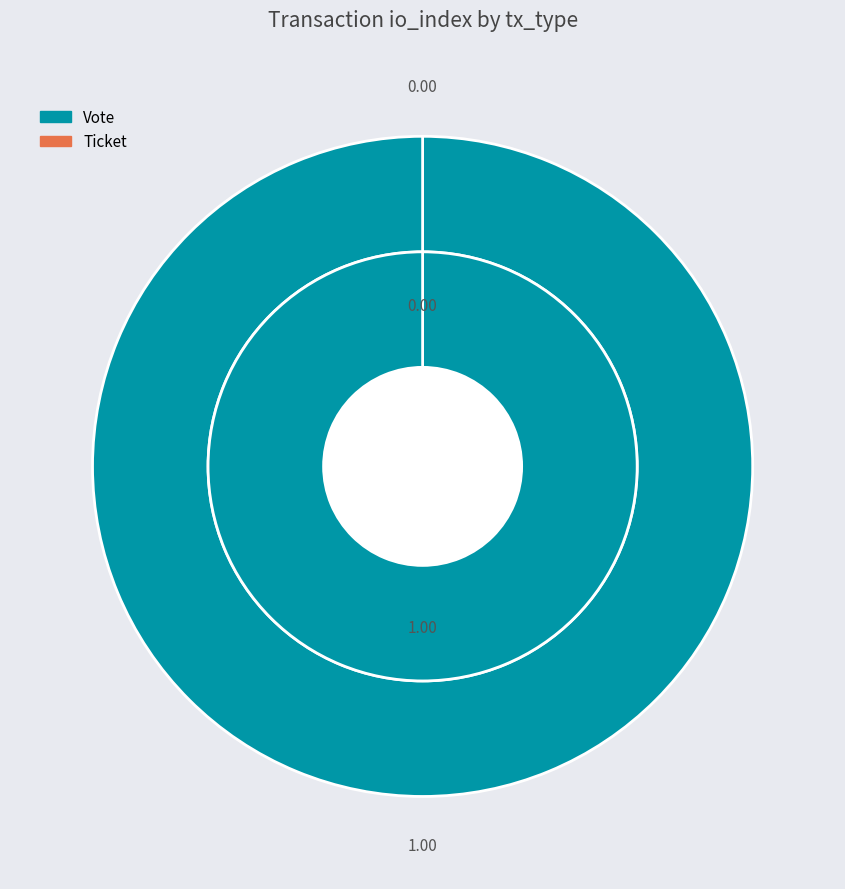

To the nearest percent, what percentage of the pie is Vote?

100%